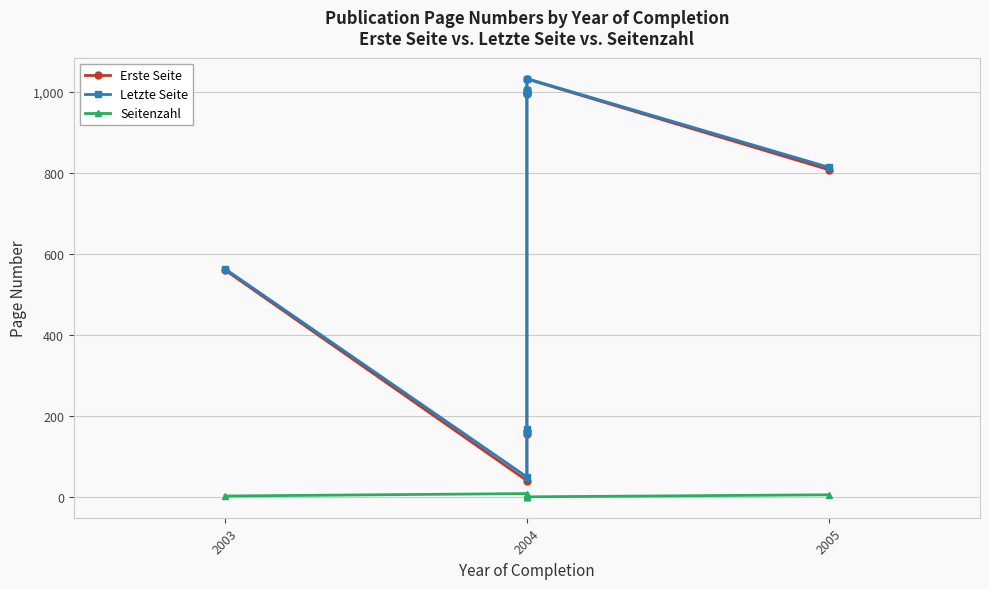

True or false: Seitenzahl has a value of 8 at 2004.

False